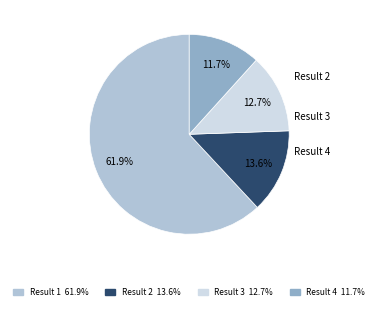

Is there a majority slice in this chart?

Yes